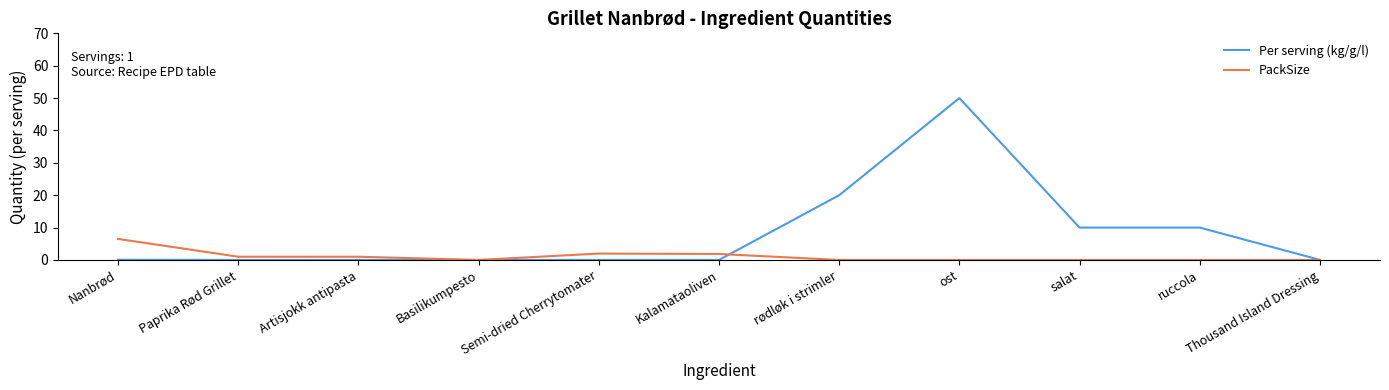

Which category has the highest value across all series?

ost